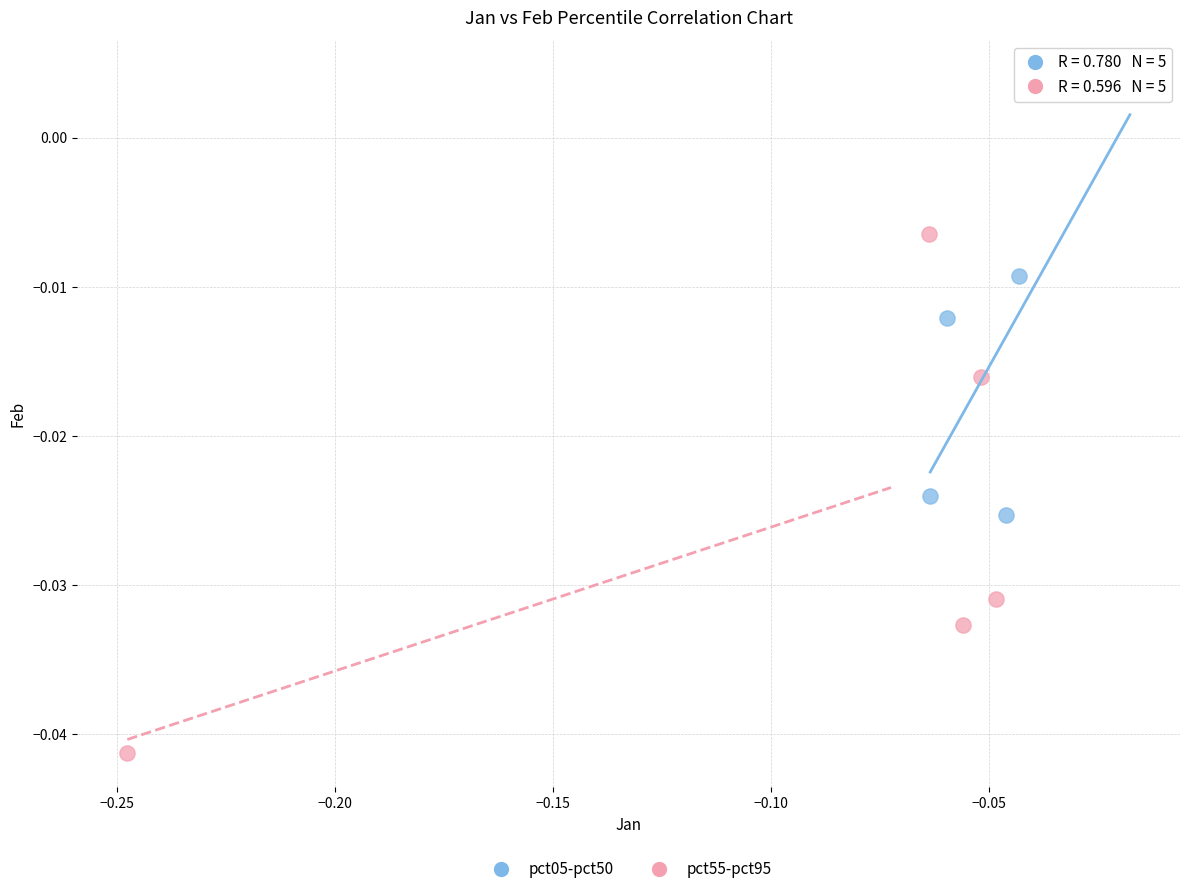

Which series reaches the minimum Y coordinate?

pct55-pct95